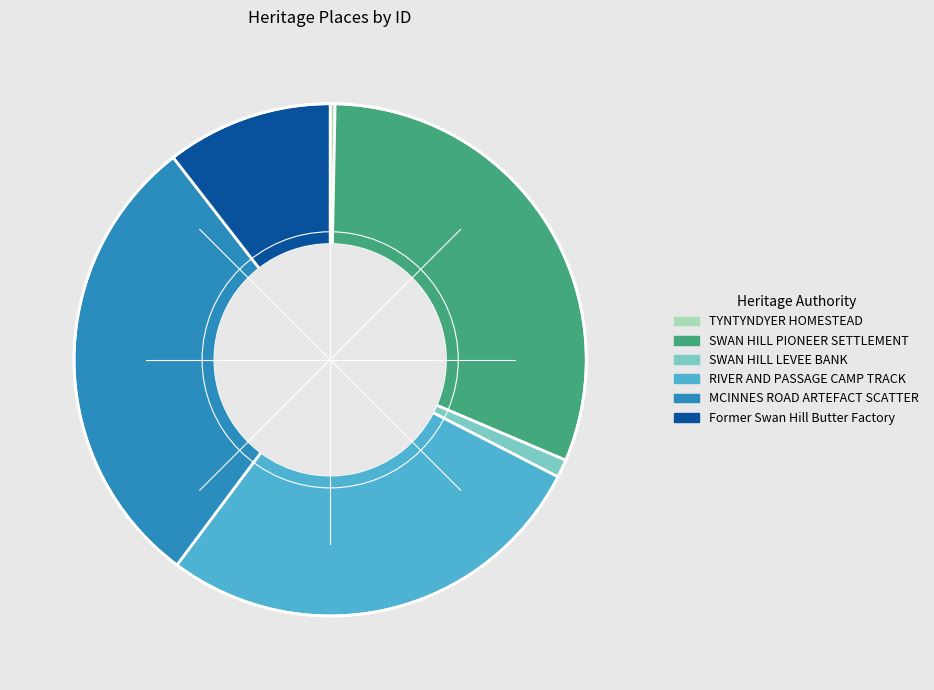

True or false: RIVER AND PASSAGE CAMP TRACK accounts for 35% of the total.

False